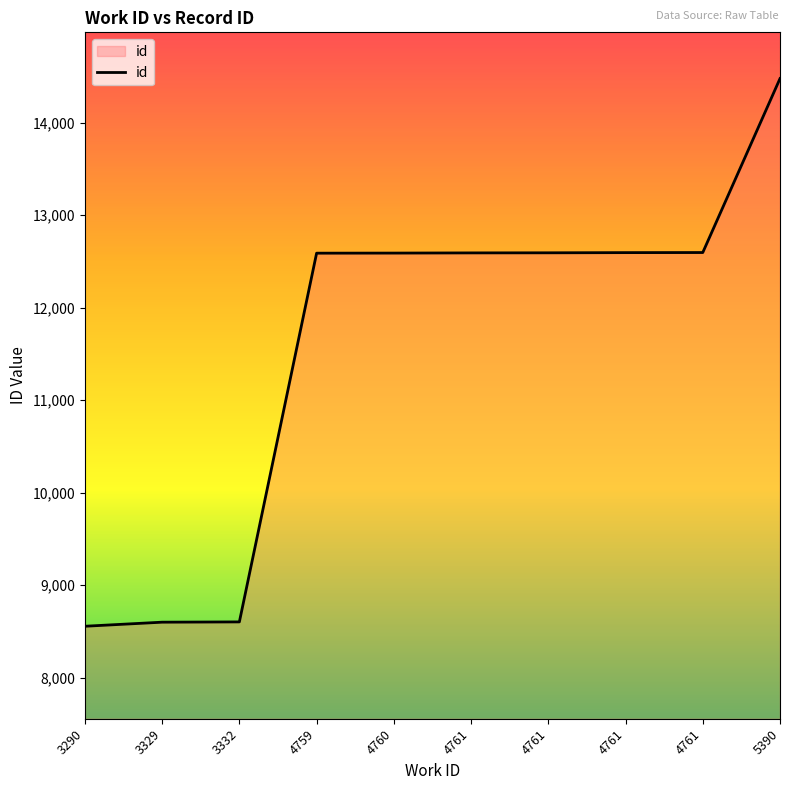

Between 3332 and 4759, which is larger?

4759